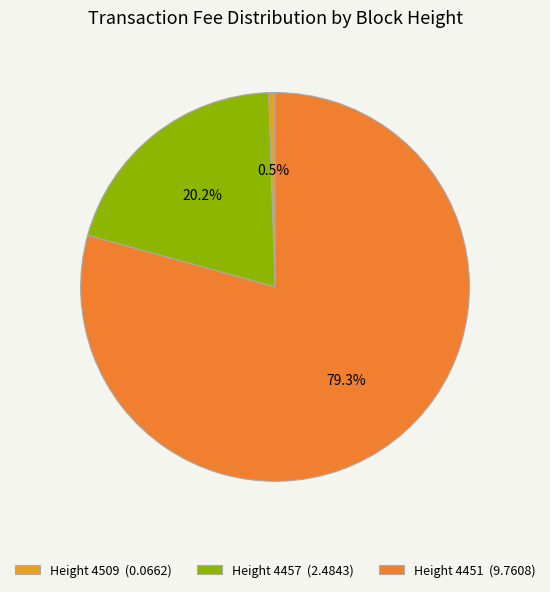

Which slice represents more than half of the pie?

Height 4451 (9.7608)